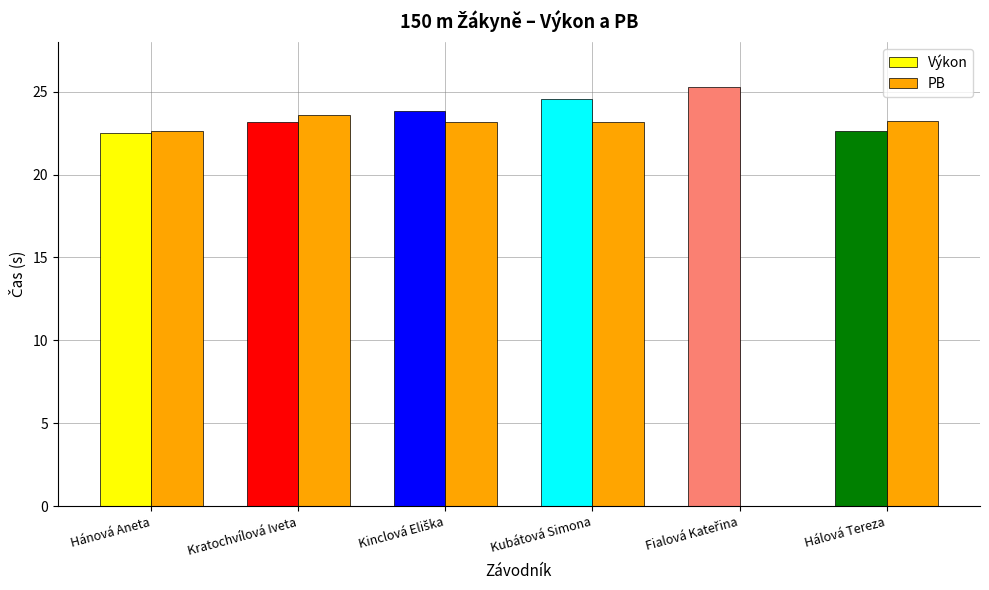

The PB series shows 23.6 at Kratochvílová Iveta. True or false?

True